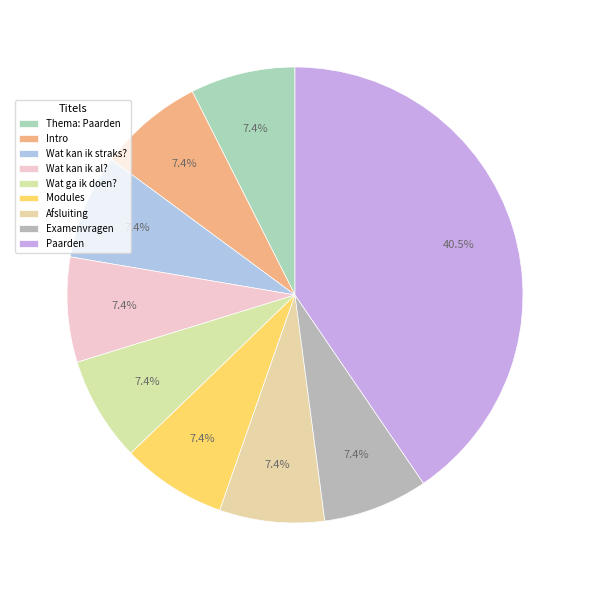

Is Afsluiting the majority of the pie?

No